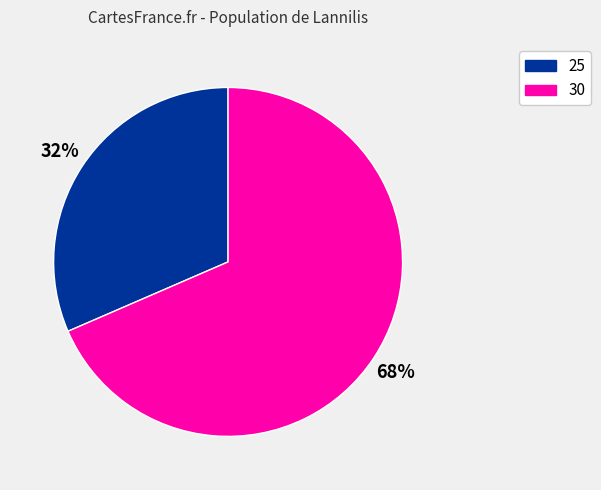

The 25 slice represents 40% of the pie. True or false?

False